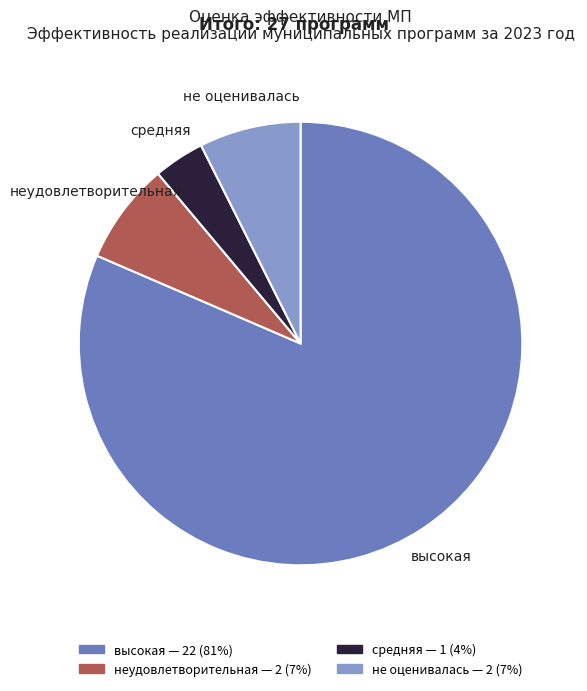

Do высокая and средняя together represent more than half of the pie?

Yes